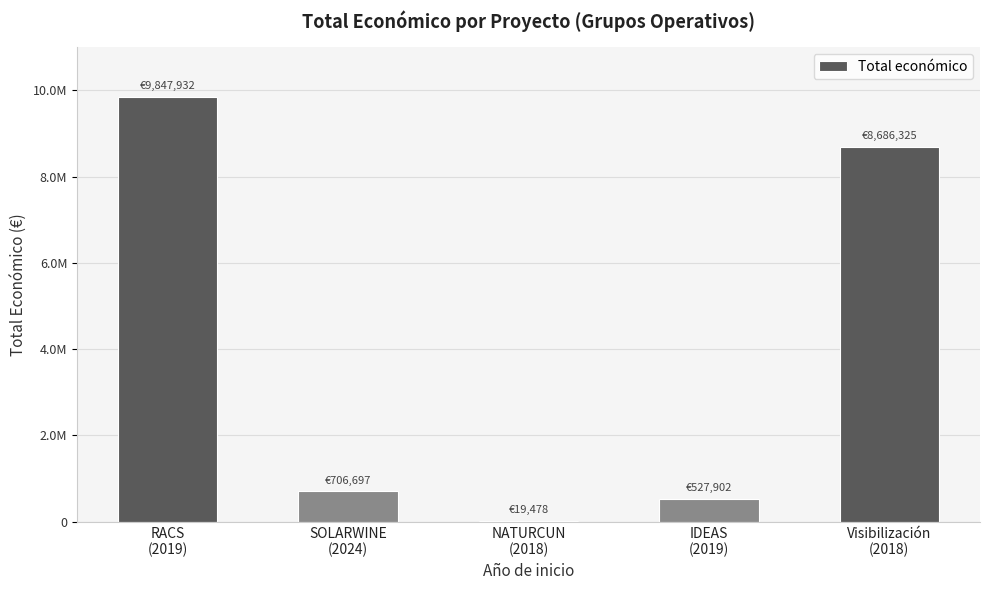

What is the label of the 2nd bar from the left?

SOLARWINE
(2024)